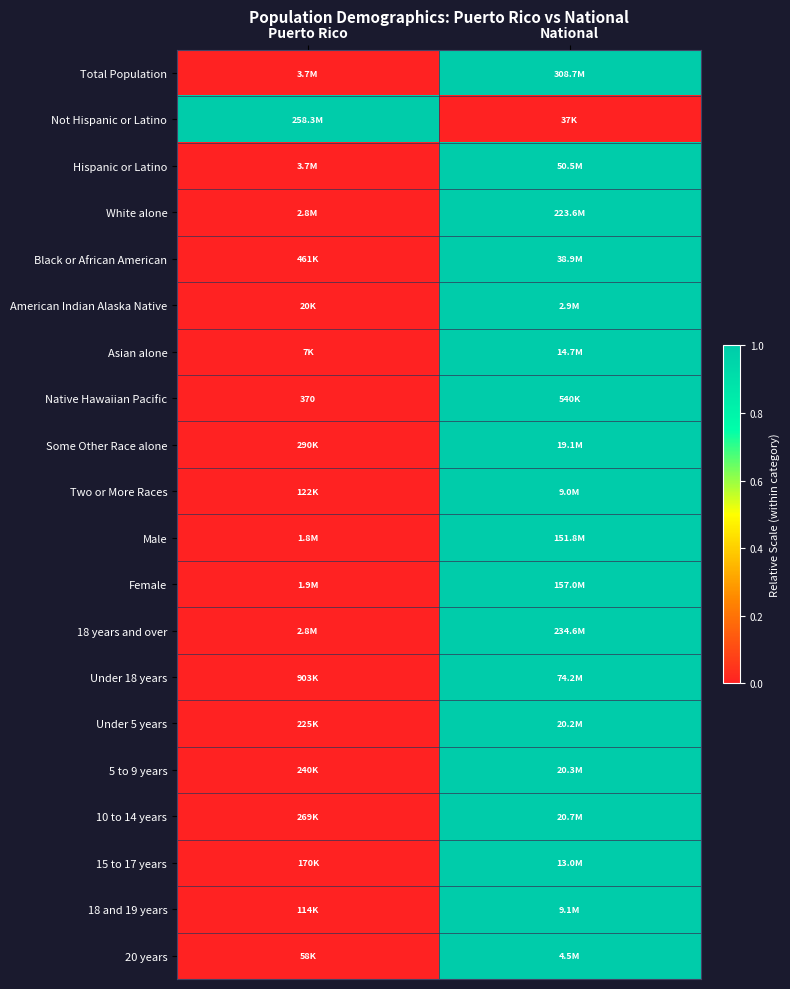

Which has a higher value, Puerto Rico or National?

National